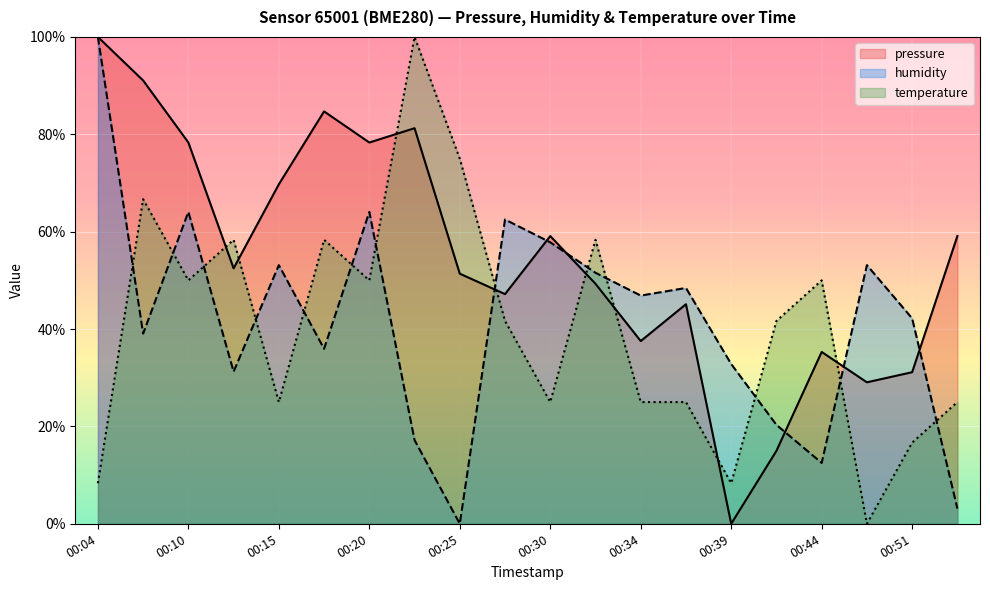

The pressure series shows 84.7 at 00:17. True or false?

True